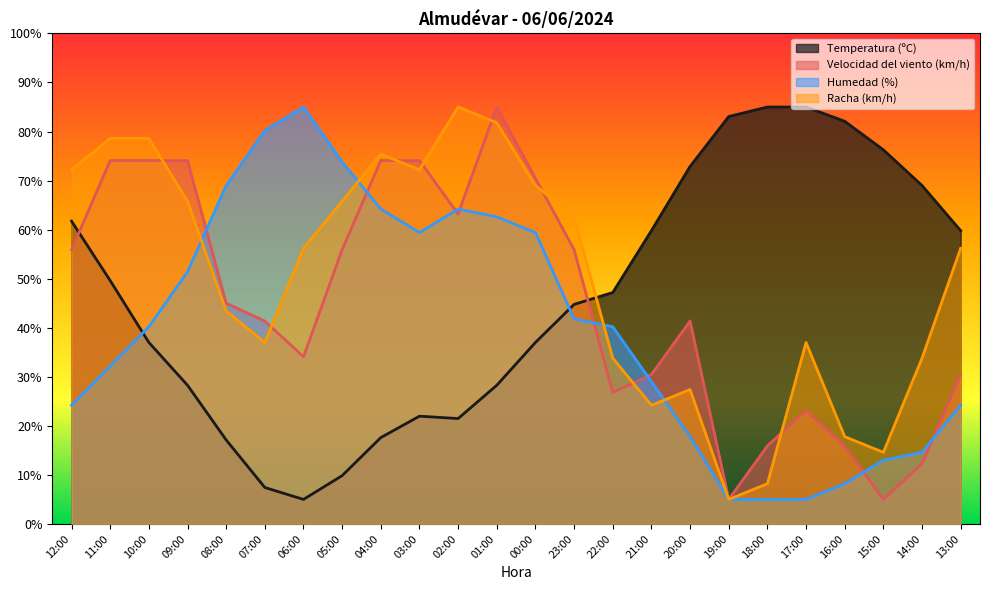

Rank the categories by Velocidad del viento (km/h) value from highest to lowest.

01:00, 11:00, 10:00, 09:00, 04:00, 03:00, 00:00, 02:00, 12:00, 05:00, 23:00, 08:00, 07:00, 20:00, 06:00, 21:00, 13:00, 22:00, 17:00, 18:00, 16:00, 14:00, 19:00, 15:00